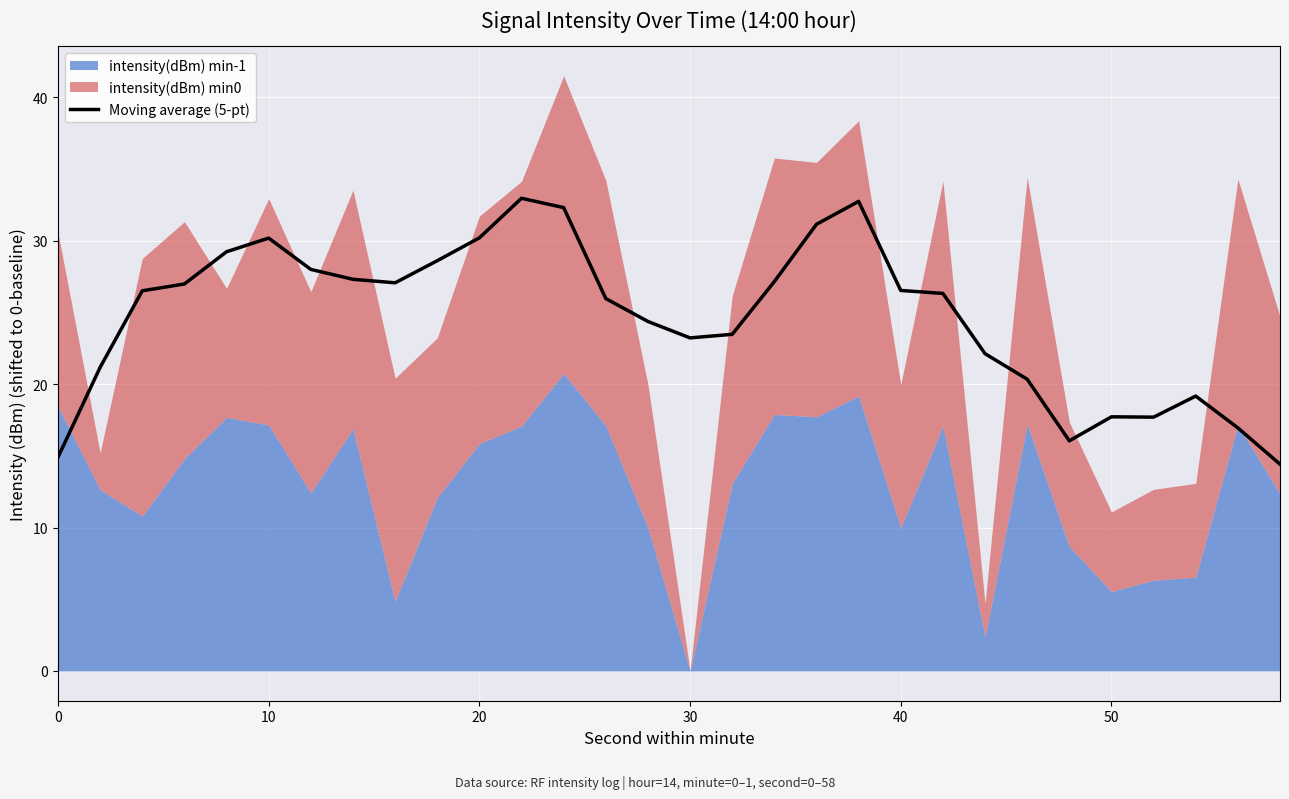

Reading left to right, extract all data points from this chart.

14.9	21.2	26.5	27.0	29.2	30.2	28.0	27.3	27.1	28.6	30.2	33.0	32.3	26.0	24.4	23.2	23.5	27.2	31.1	32.7	26.5	26.3	22.1	20.3	16.0	17.7	17.7	19.2	17.0	14.4